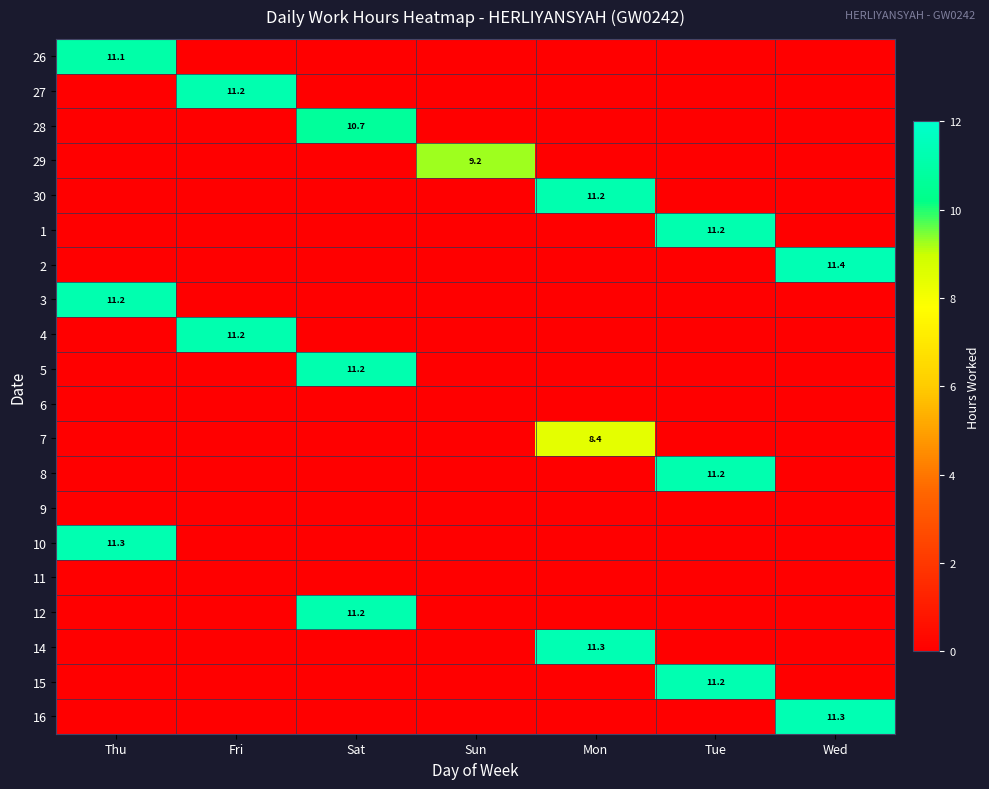

How many values in 28 are above zero?

1